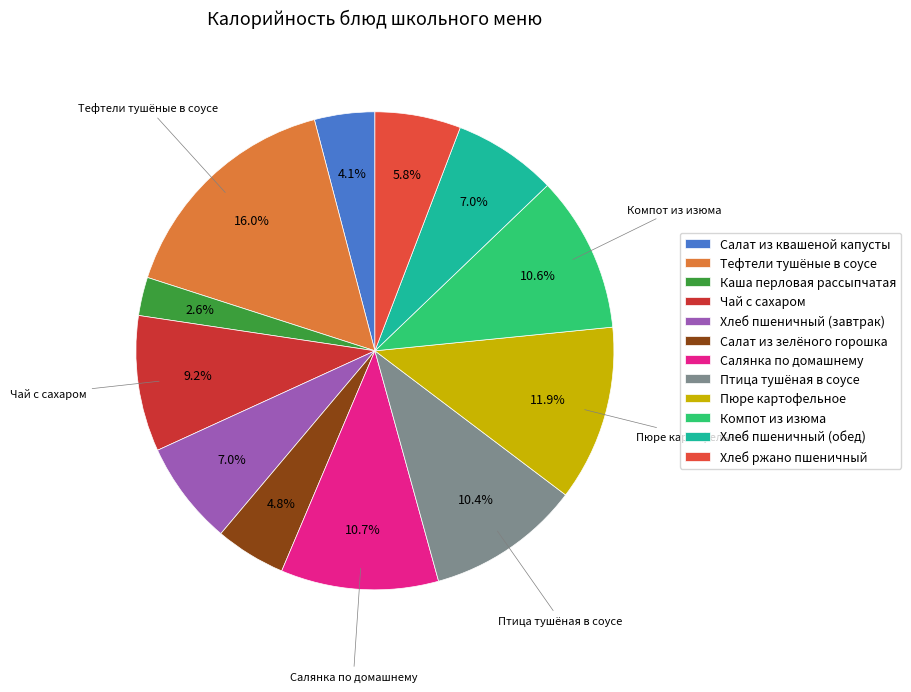

Does Птица тушёная в соусе represent more than half of the total?

No